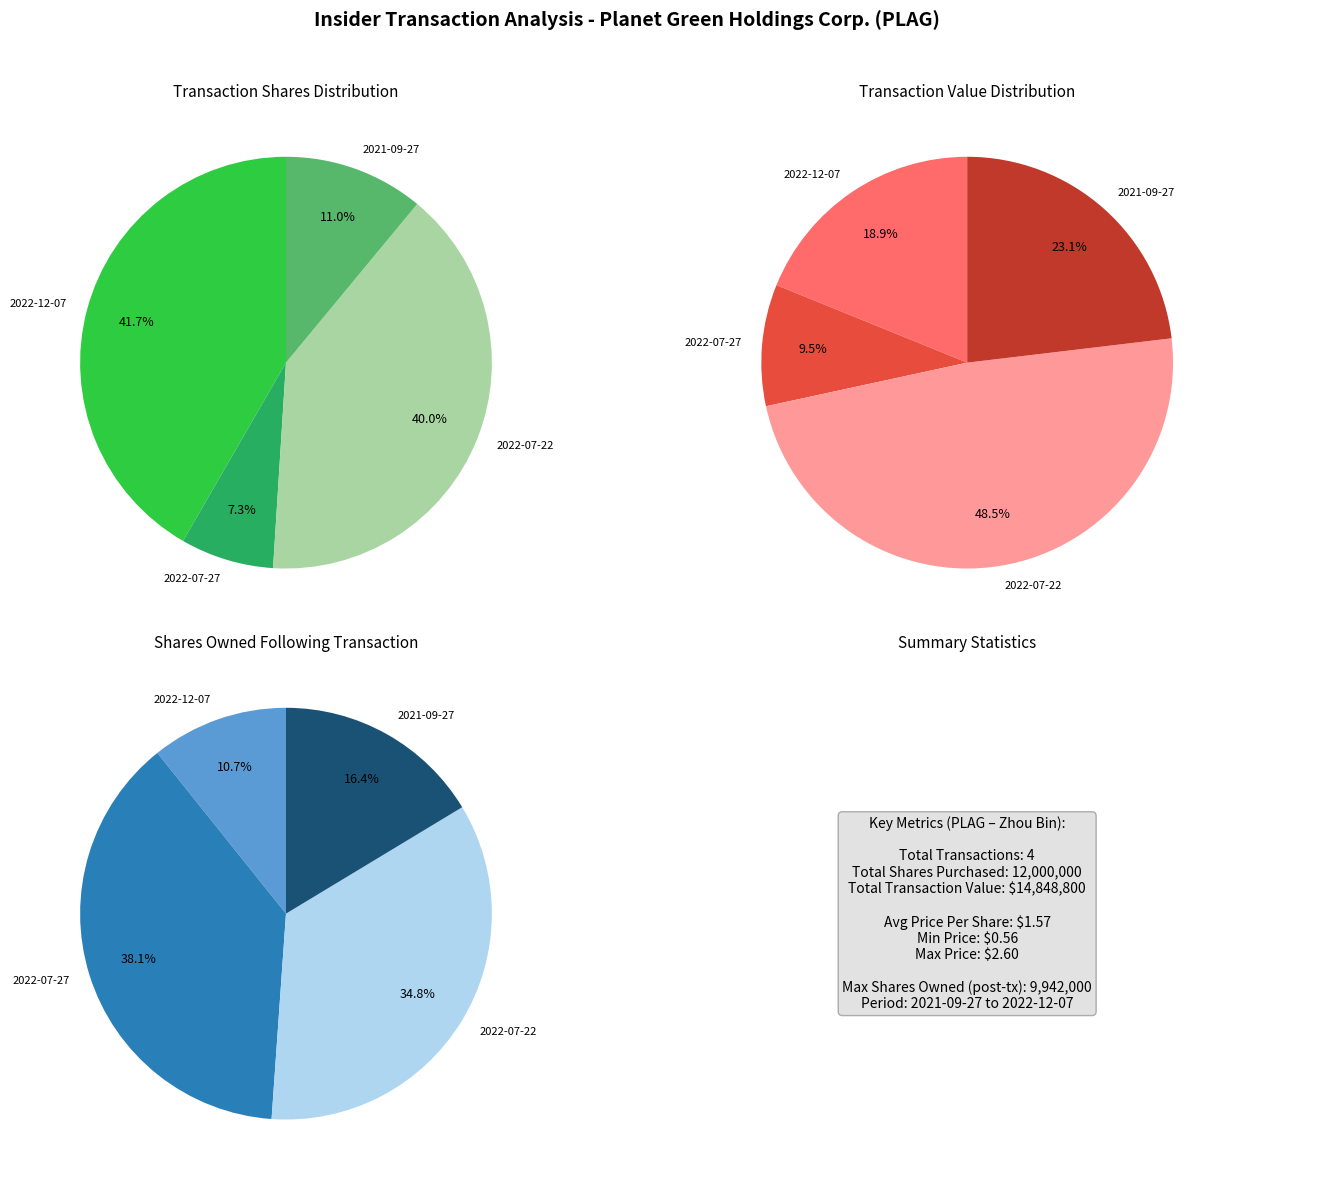

How many slices are in this pie chart?

4